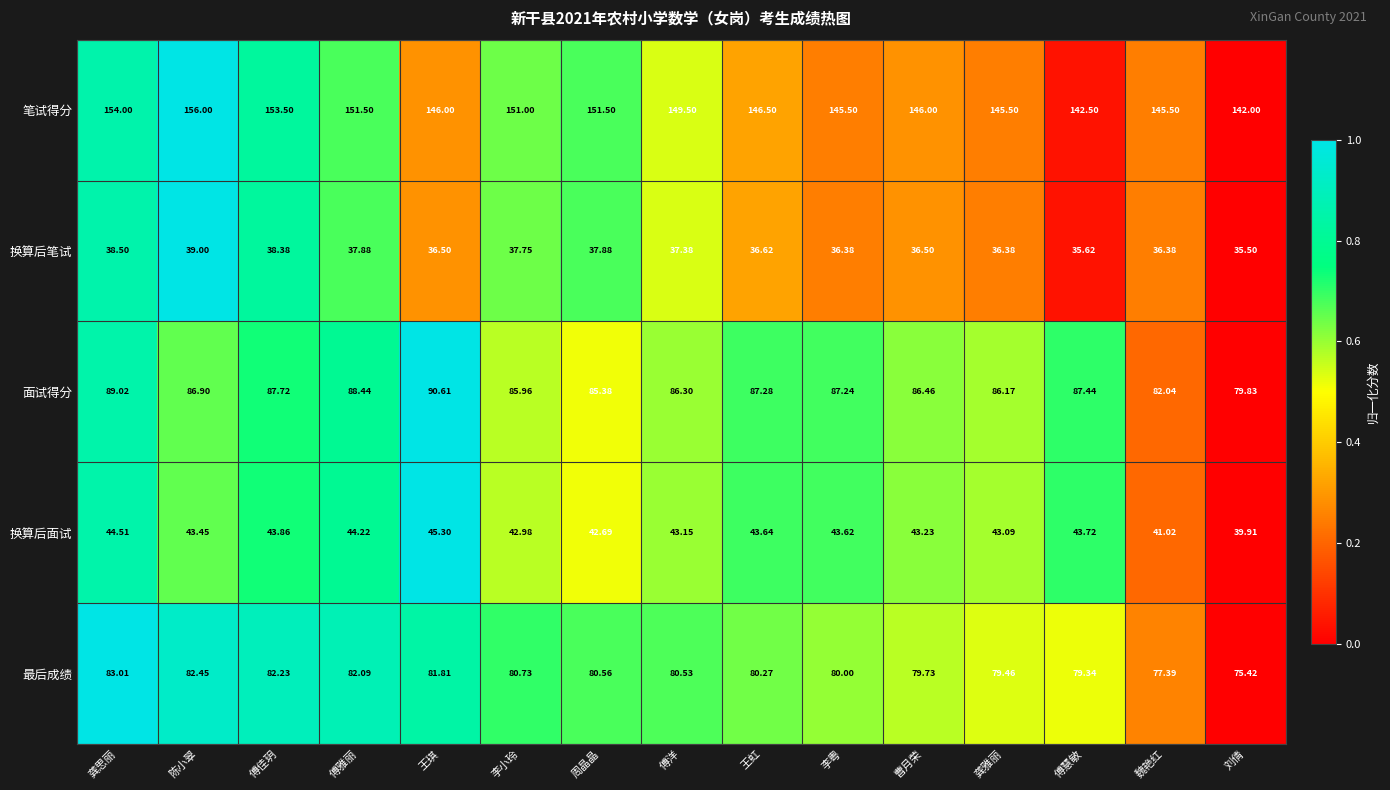

At 傅洋, list the series in order from smallest to largest.

换算后笔试, 换算后面试, 最后成绩, 面试得分, 笔试得分